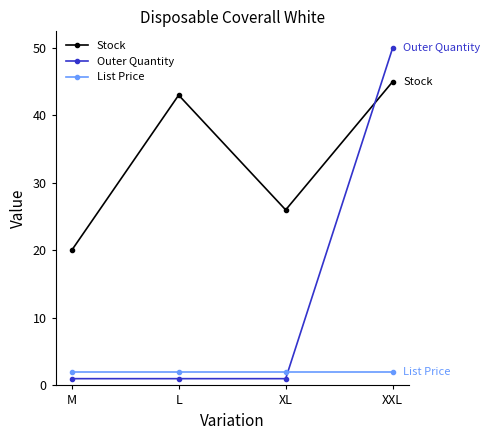

What is the label of the 2nd point from the left?

L